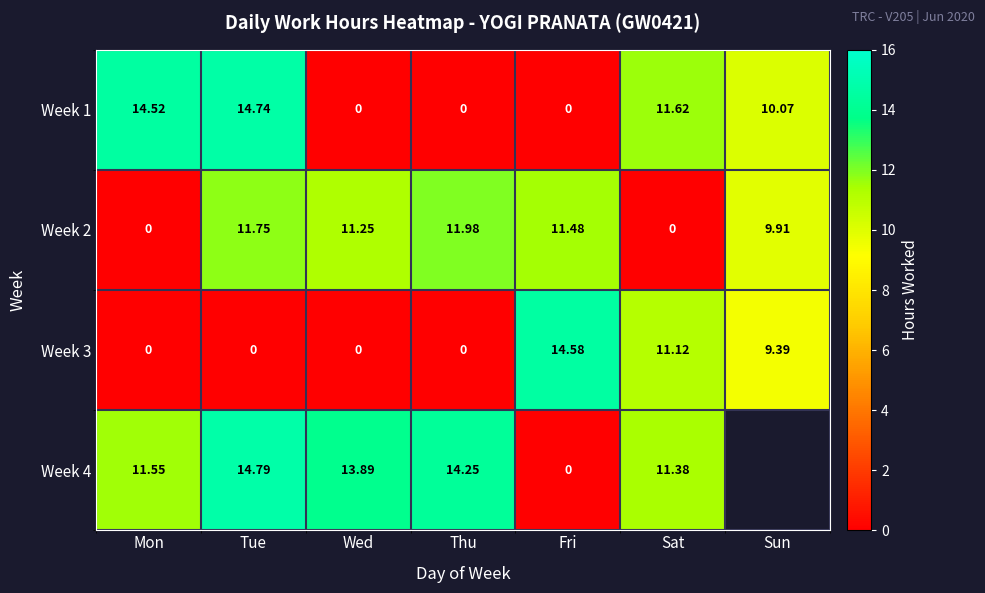

How many data points in Week 1 are above 10?

4